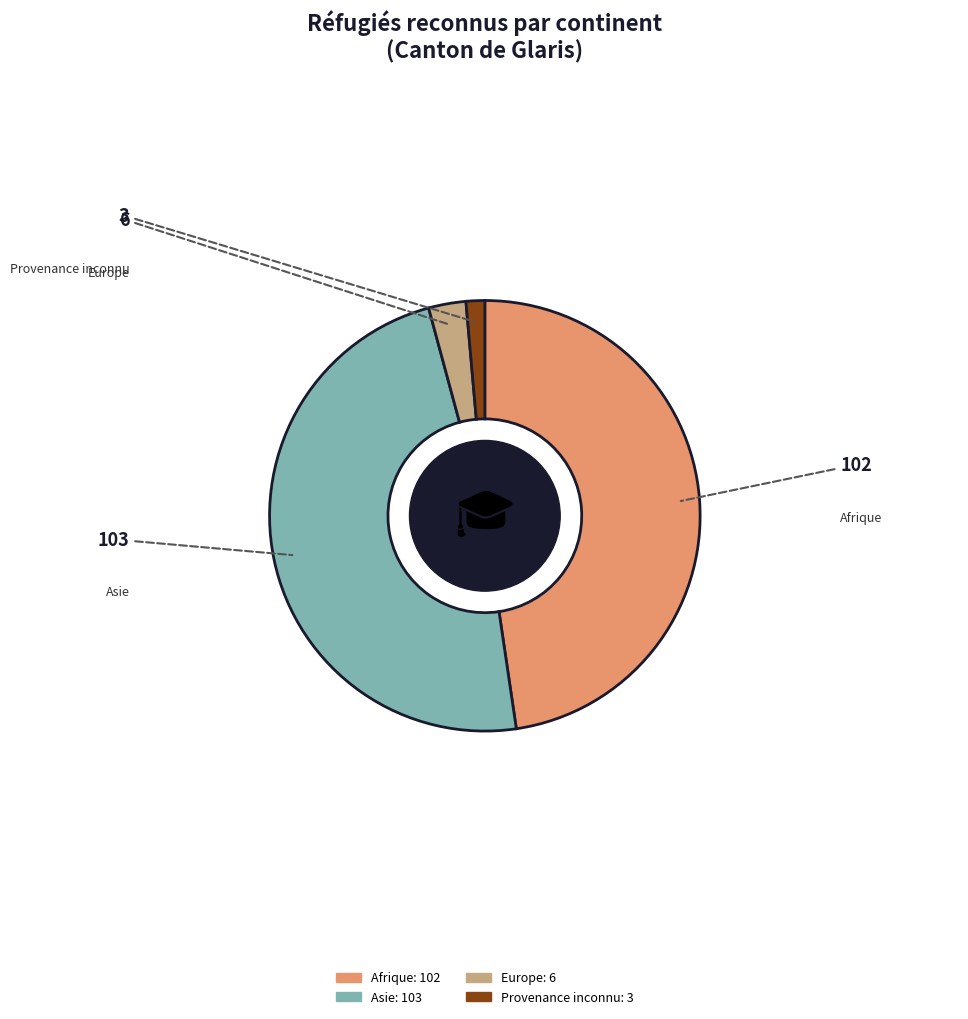

Is the sum of Afrique and Asie greater than half?

Yes